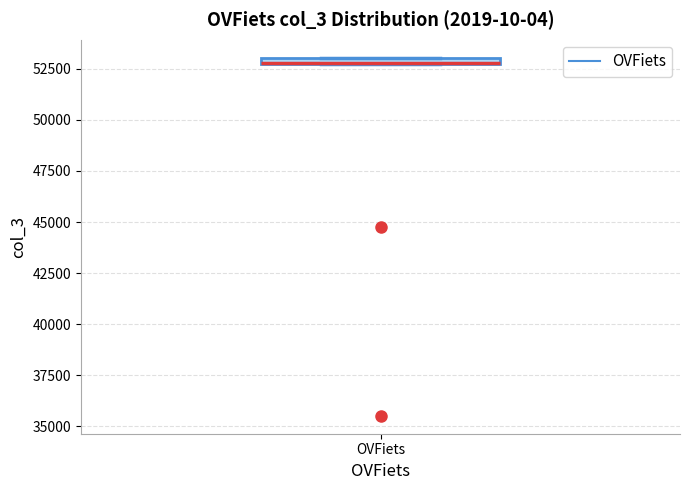

Where is the lower edge of the box for OVFiets on the y-axis? The values are not printed on the chart, so give them approximately, as read against the axis.

52500